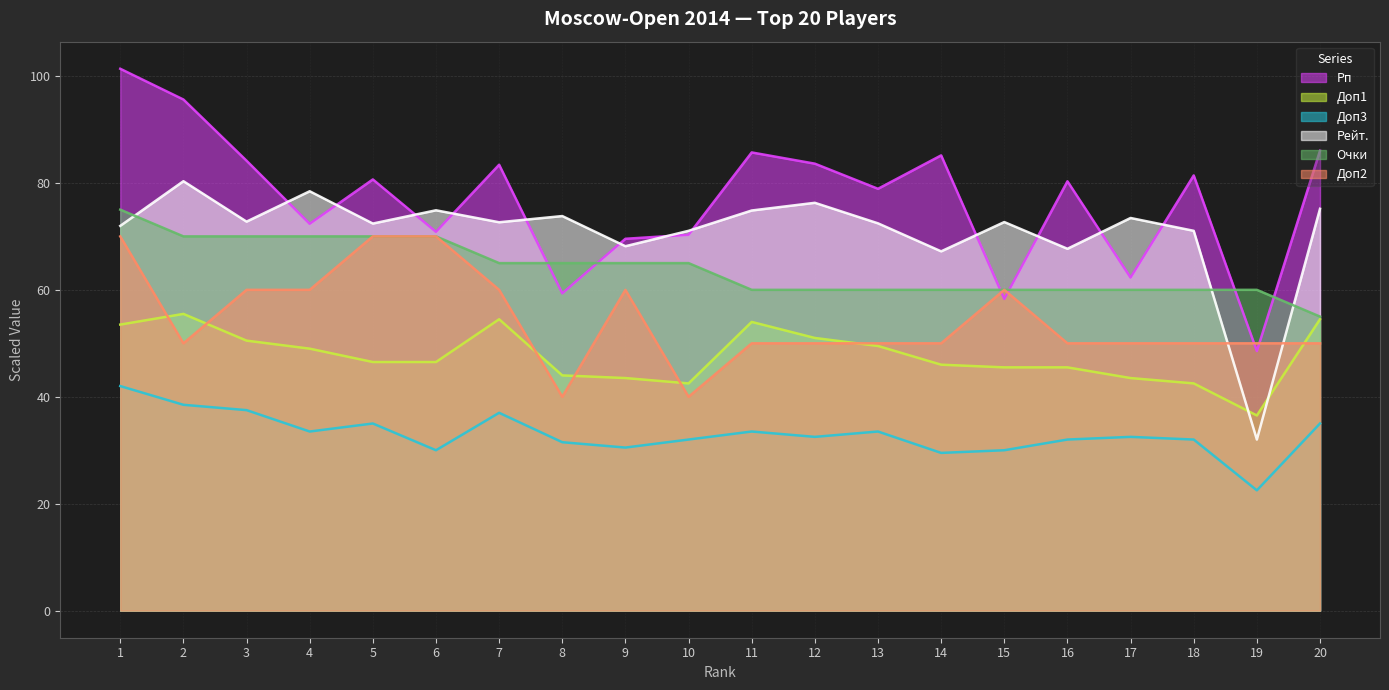

How many data points in Рп are less than 80?

9